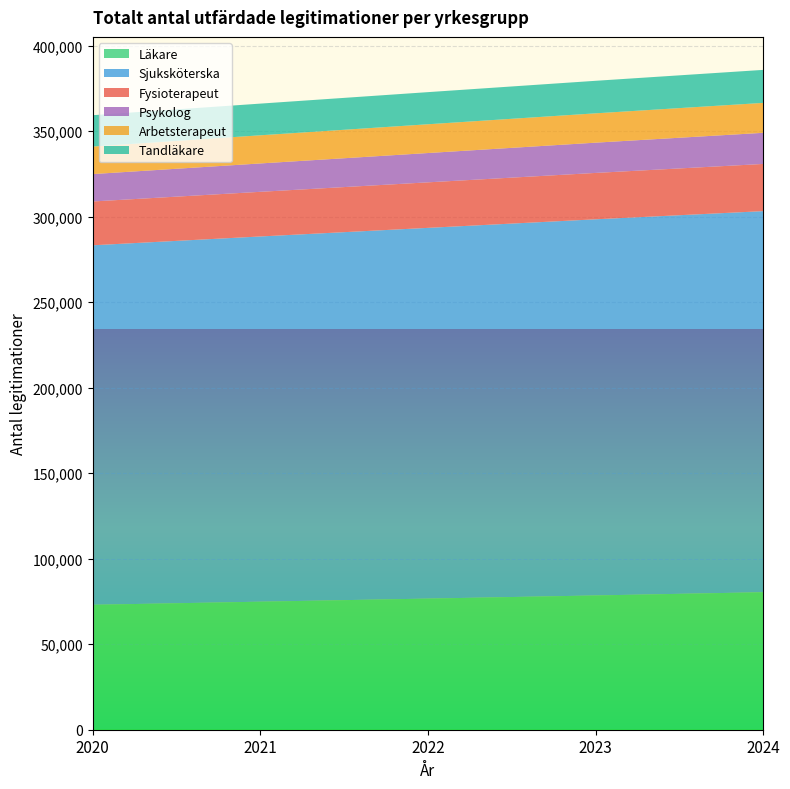

Reading left to right, extract all data points from this chart.

Läkare: 2020=73046	2021=74866	2022=76672	2023=78505	2024=80404
Sjuksköterska: 2020=210216	2021=213551	2022=216778	2023=219948	2024=222829
Fysioterapeut: 2020=25616	2021=26106	2022=26614	2023=27116	2024=27585
Psykolog: 2020=16022	2021=16590	2022=17140	2023=17695	2024=18207
Arbetsterapeut: 2020=16091	2021=16461	2022=16821	2023=17149	2024=17499
Tandläkare: 2020=18337	2021=18528	2022=18787	2023=19027	2024=19301